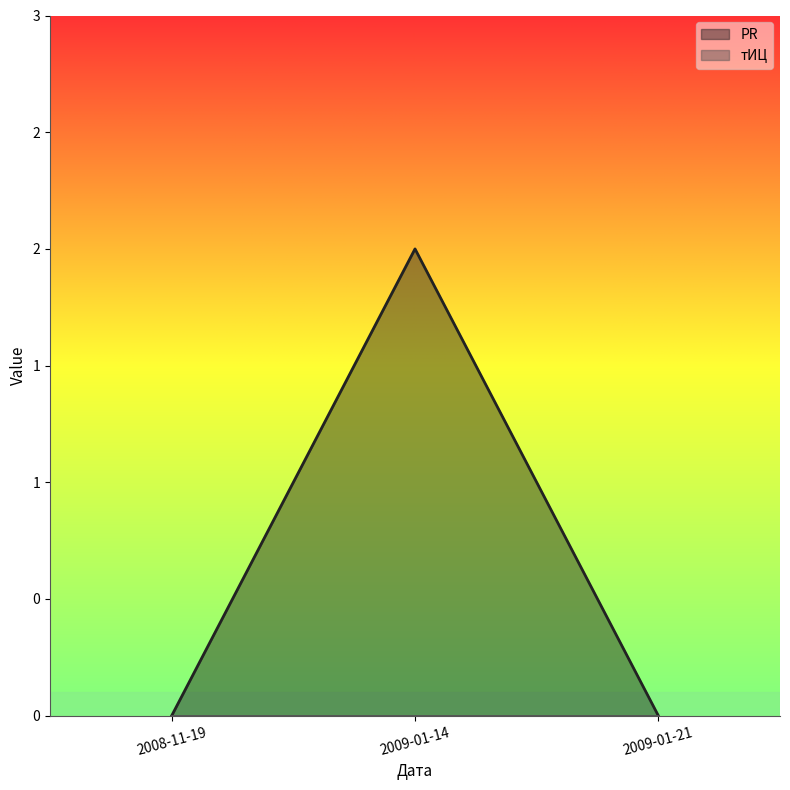

Reading left to right, what are all the values shown in this chart?

0	2	0